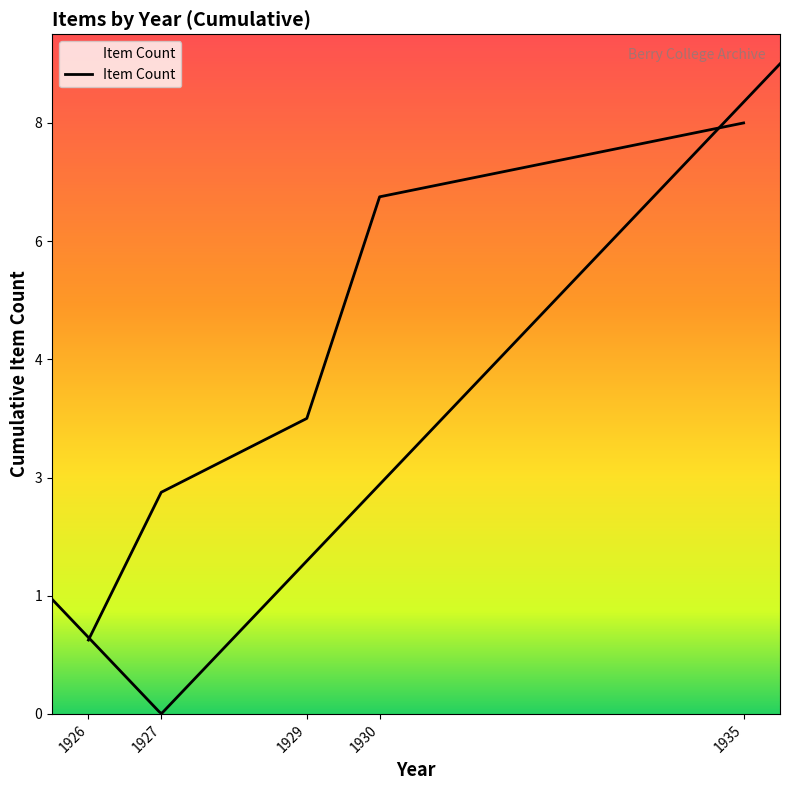

Where is the data nearest to the value 4?

1929